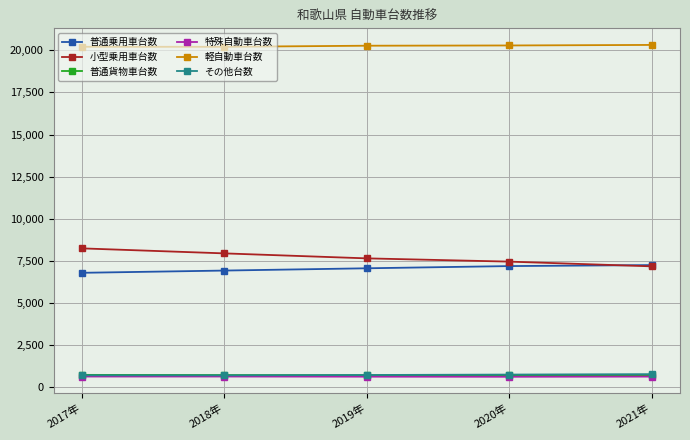

What is the sum of all 普通貨物車台数 values?

3580